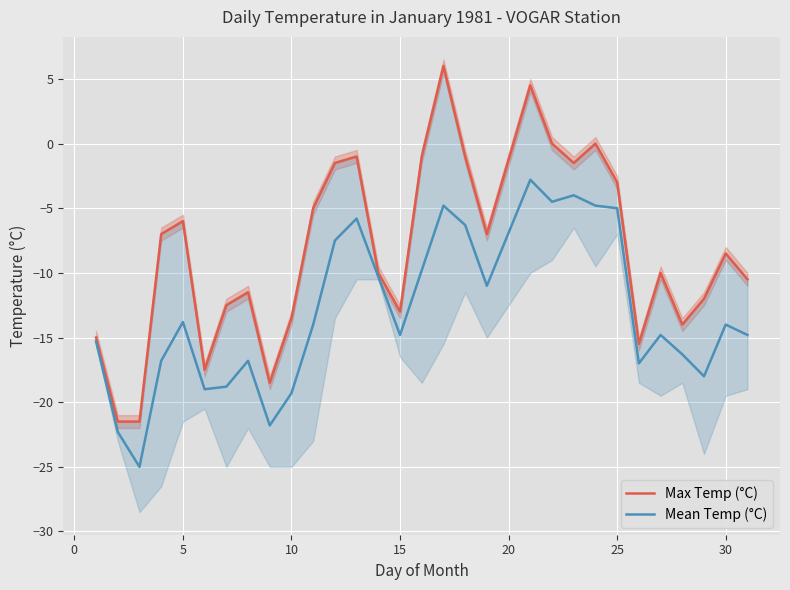

What is the difference between the second highest and second lowest values in the Max Temp (°C) series?

26.0